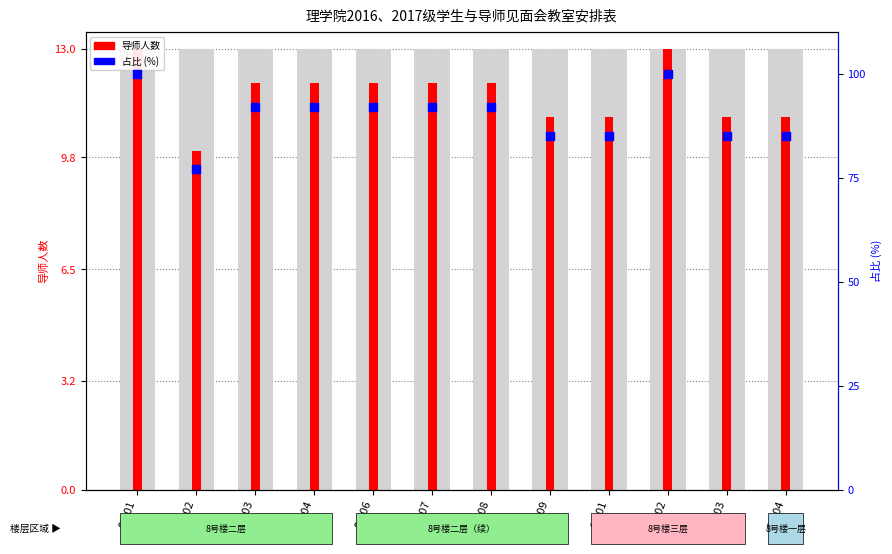

Which series has the largest Y range (max minus min)?

占比 (%)